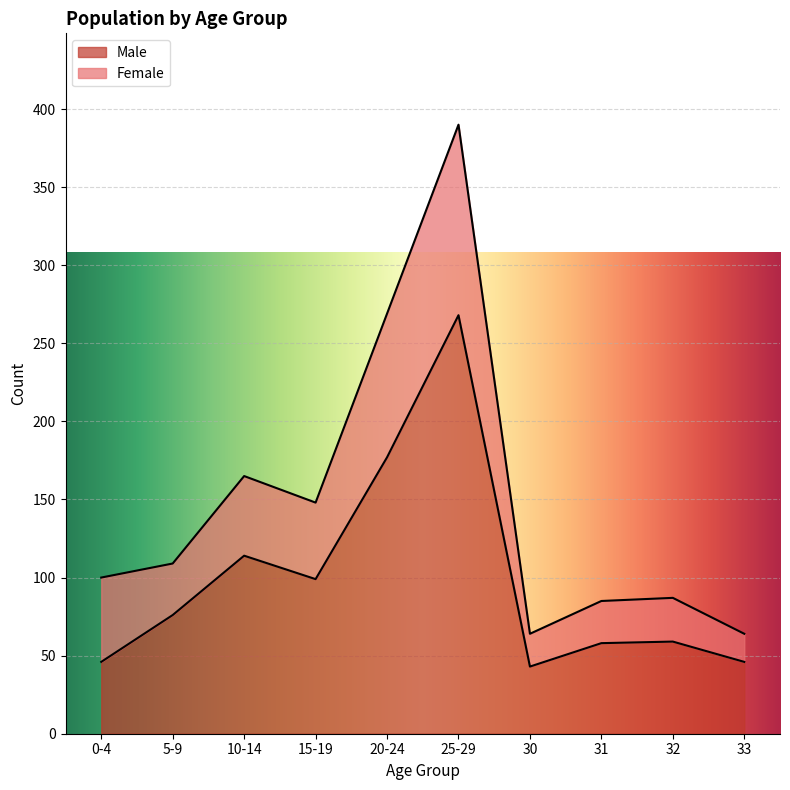

How many points are higher than both their immediate neighbors (excluding endpoints)?

3